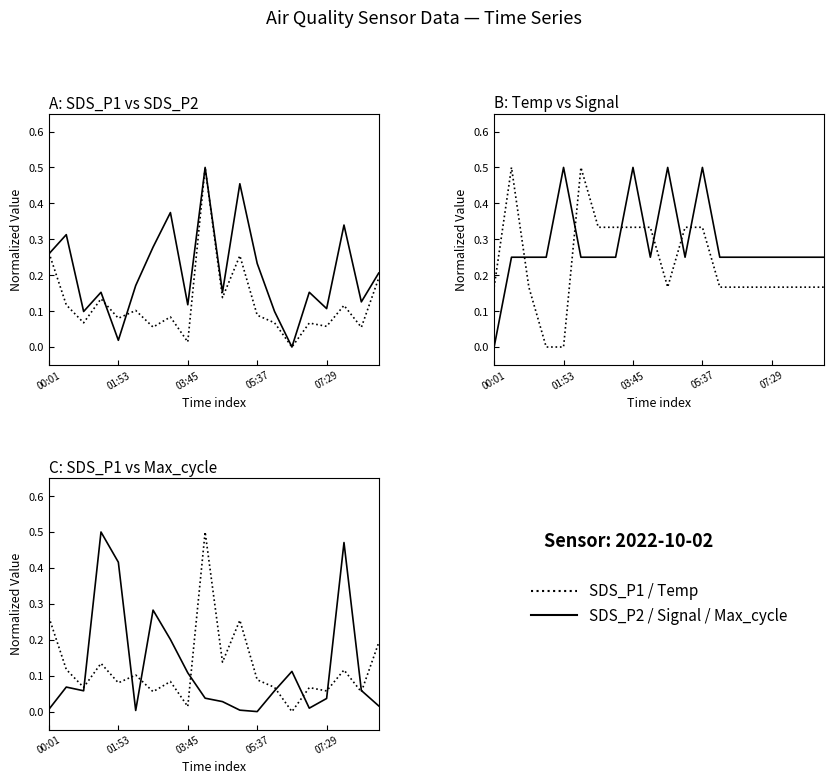

What is the difference between the second highest and second lowest values in the Temp series?

0.5